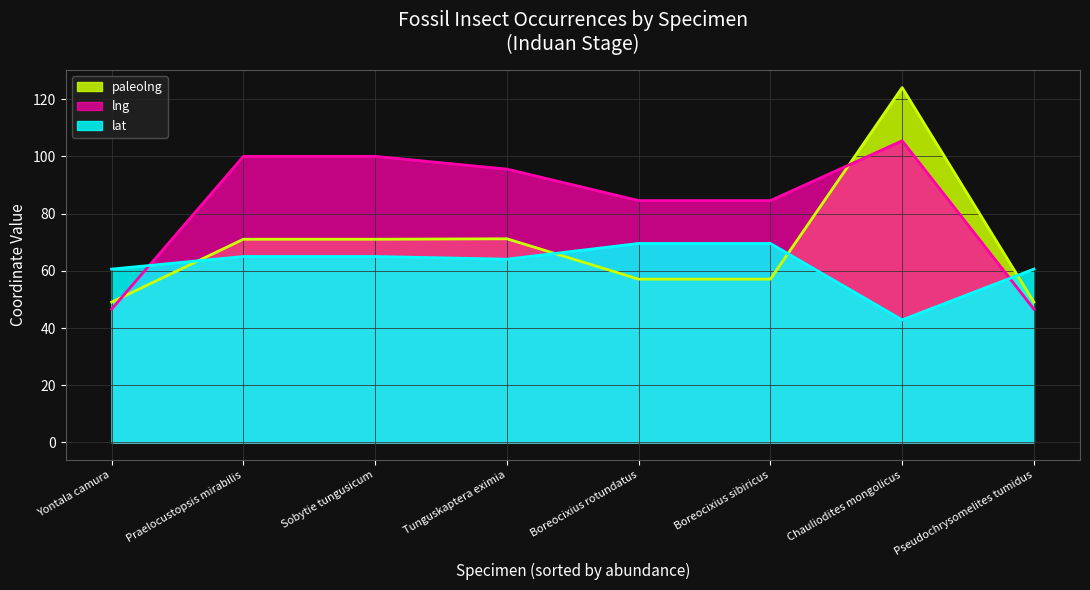

Reading left to right, extract all data points from this chart.

lng: Chauliodites mongolicus=105.4	Yontala camura=46.6	Praelocustopsis mirabilis=100.0	Sobytie tungusicum=100.0	Tunguskaptera eximia=95.5	Boreocixius sibiricus=84.5	Boreocixius rotundatus=84.5	Pseudochrysomelites tumidus=46.6
lat: Chauliodites mongolicus=42.9	Yontala camura=60.6	Praelocustopsis mirabilis=65.0	Sobytie tungusicum=65.0	Tunguskaptera eximia=64.1	Boreocixius sibiricus=69.6	Boreocixius rotundatus=69.6	Pseudochrysomelites tumidus=60.6
paleolng: Chauliodites mongolicus=124.0	Yontala camura=49.0	Praelocustopsis mirabilis=71.0	Sobytie tungusicum=71.0	Tunguskaptera eximia=71.2	Boreocixius sibiricus=57.1	Boreocixius rotundatus=57.1	Pseudochrysomelites tumidus=49.0